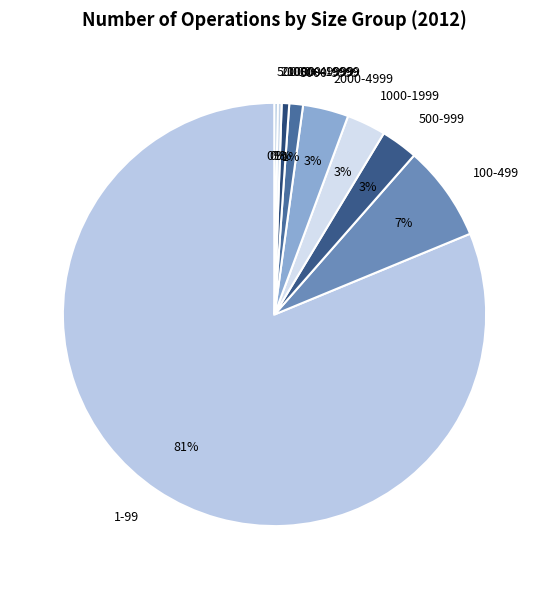

To the nearest percent, what is the combined percentage of 1-99 and 2000-4999?

85%